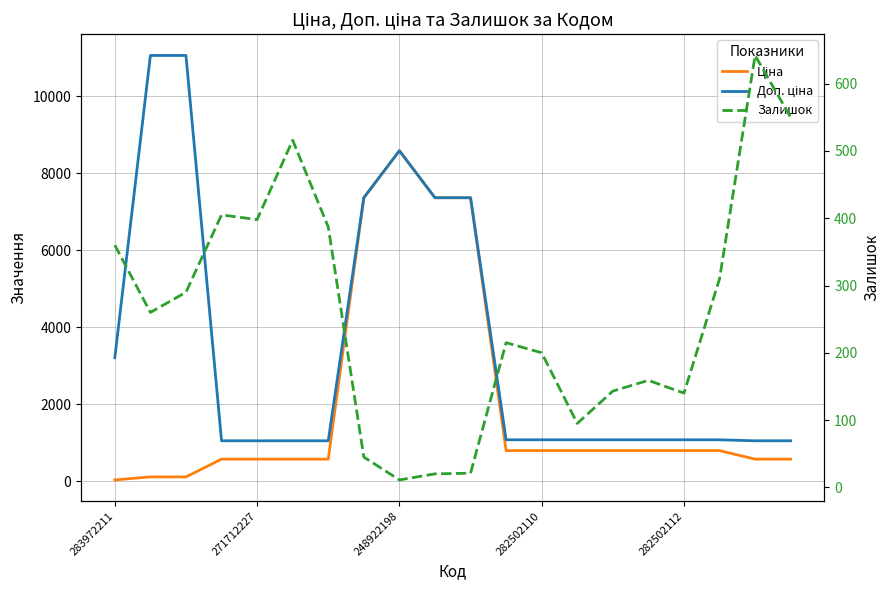

What is the minimum value shown in the chart?

11.0